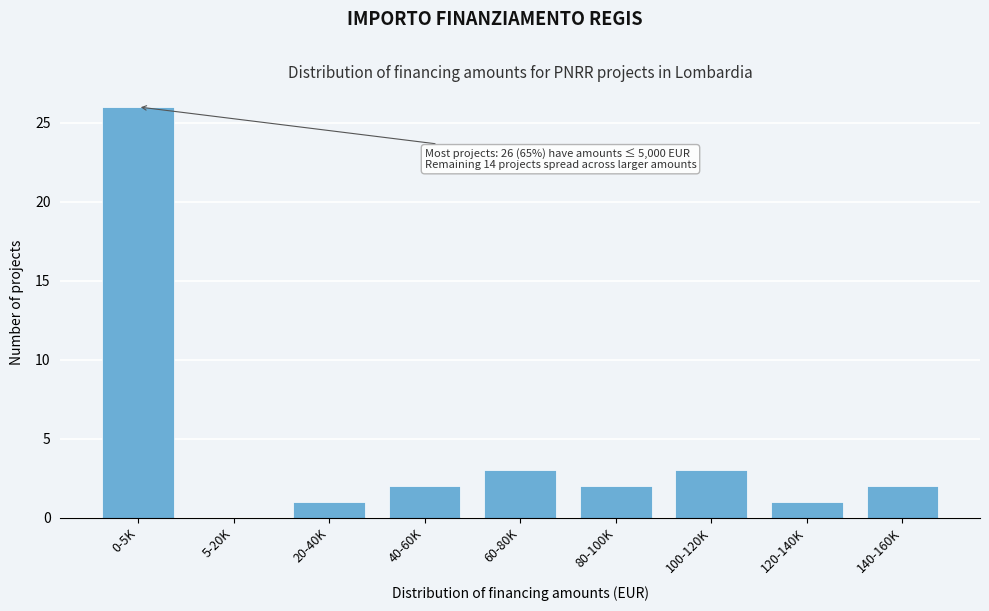

Reading right to left, list all the values displayed in this chart.

140-160K=2	120-140K=1	100-120K=3	80-100K=2	60-80K=3	40-60K=2	20-40K=1	5-20K=0	0-5K=26